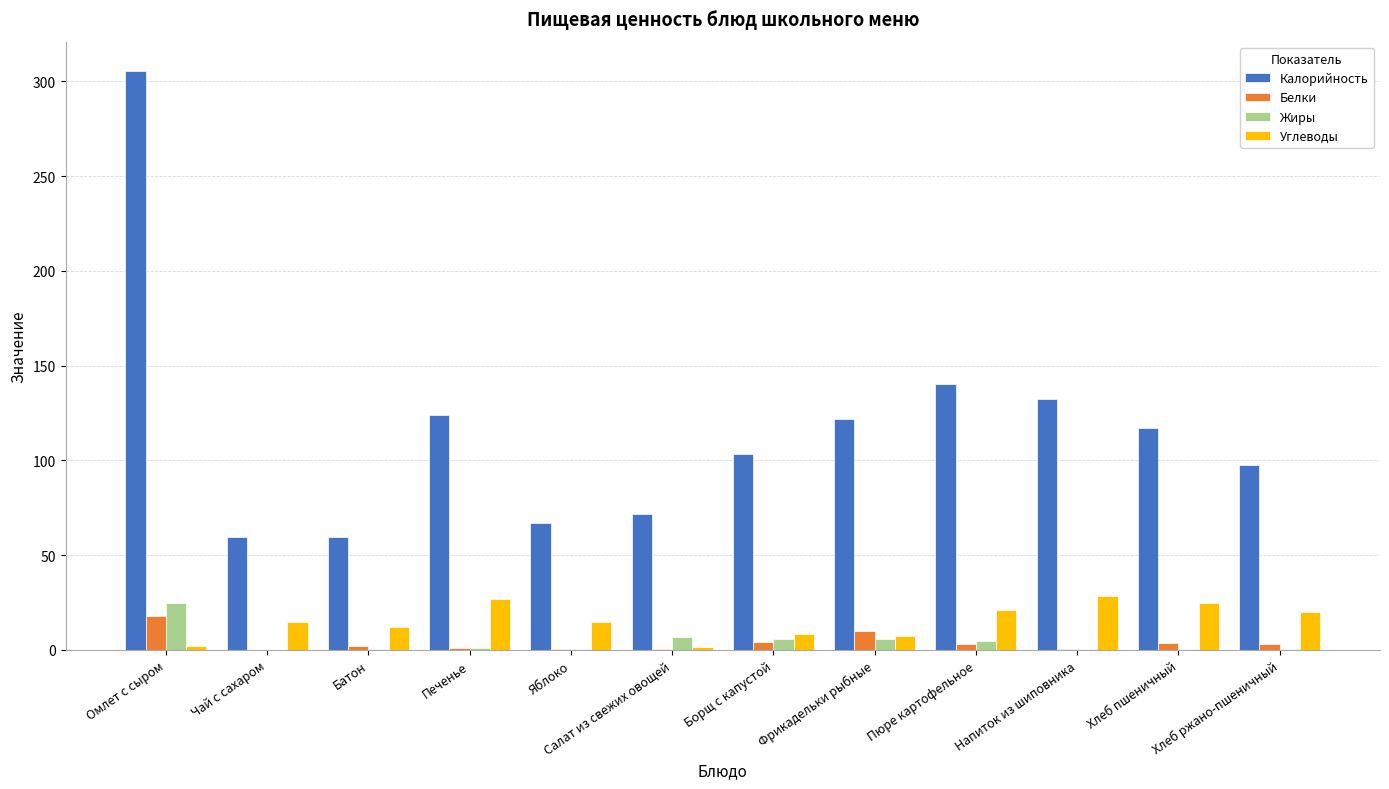

What is the greatest value displayed?

305.7